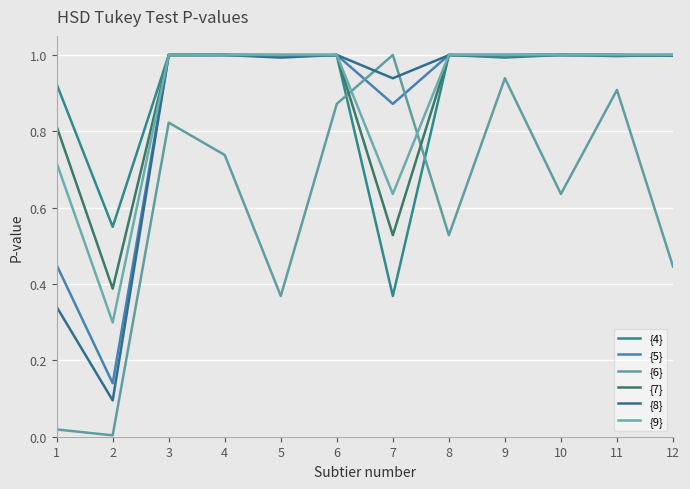

Which series has the largest total across all categories?

{4}